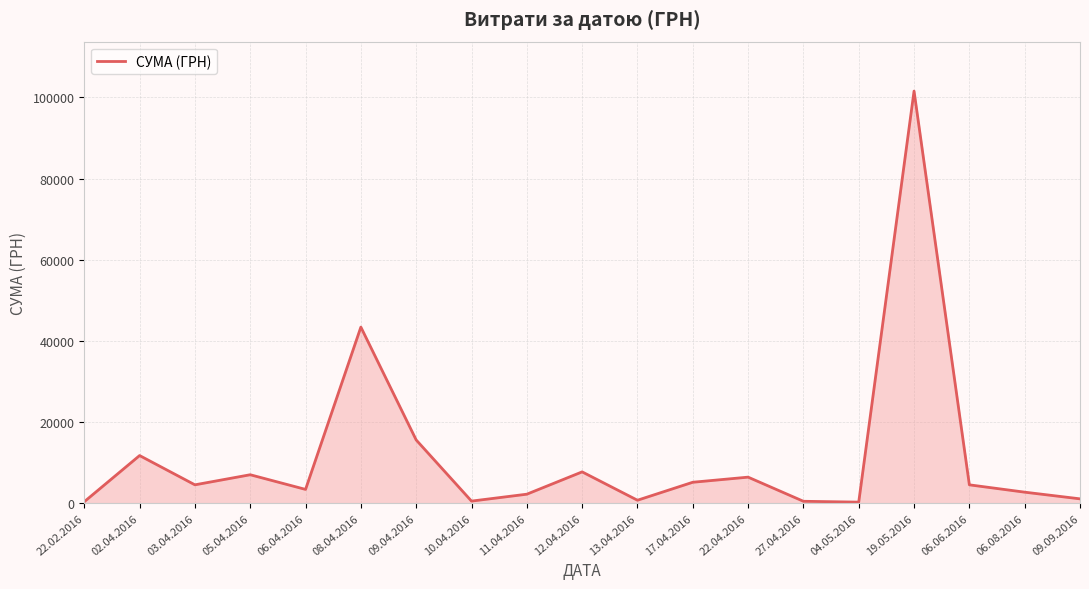

Is it true that the value at 09.04.2016 is 5575.9?

False